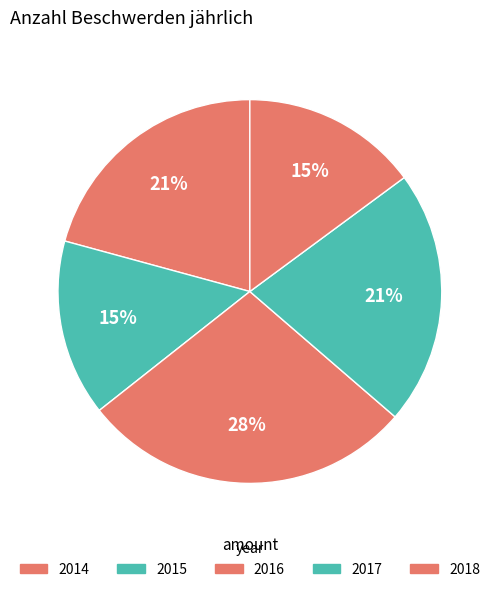

True or false: 2015 accounts for 6% of the total.

False